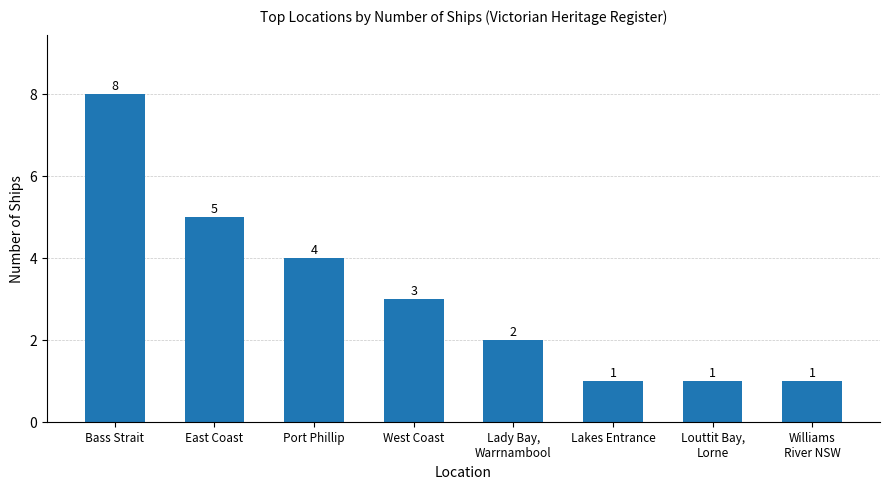

Reading left to right, transcribe all the data shown in this chart.

Bass Strait=8	East Coast=5	Port Phillip=4	West Coast=3	Lady Bay,
Warrnambool=2	Lakes Entrance=1	Louttit Bay,
Lorne=1	Williams
River NSW=1